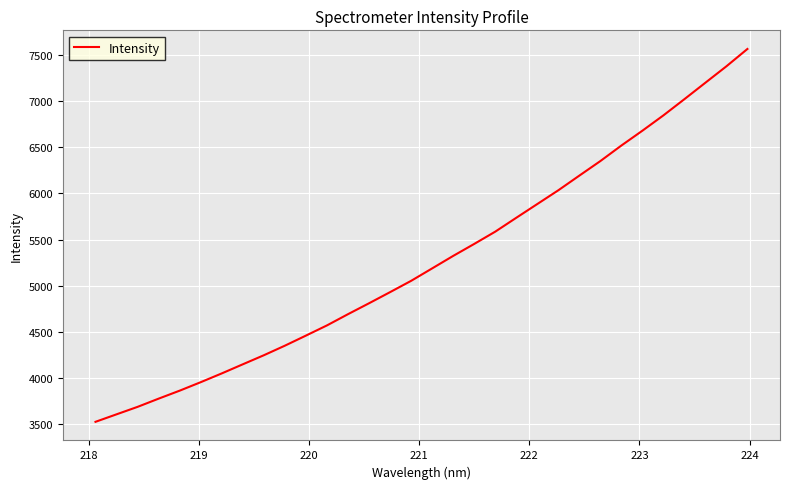

What is the maximum value shown in the chart?

7567.5